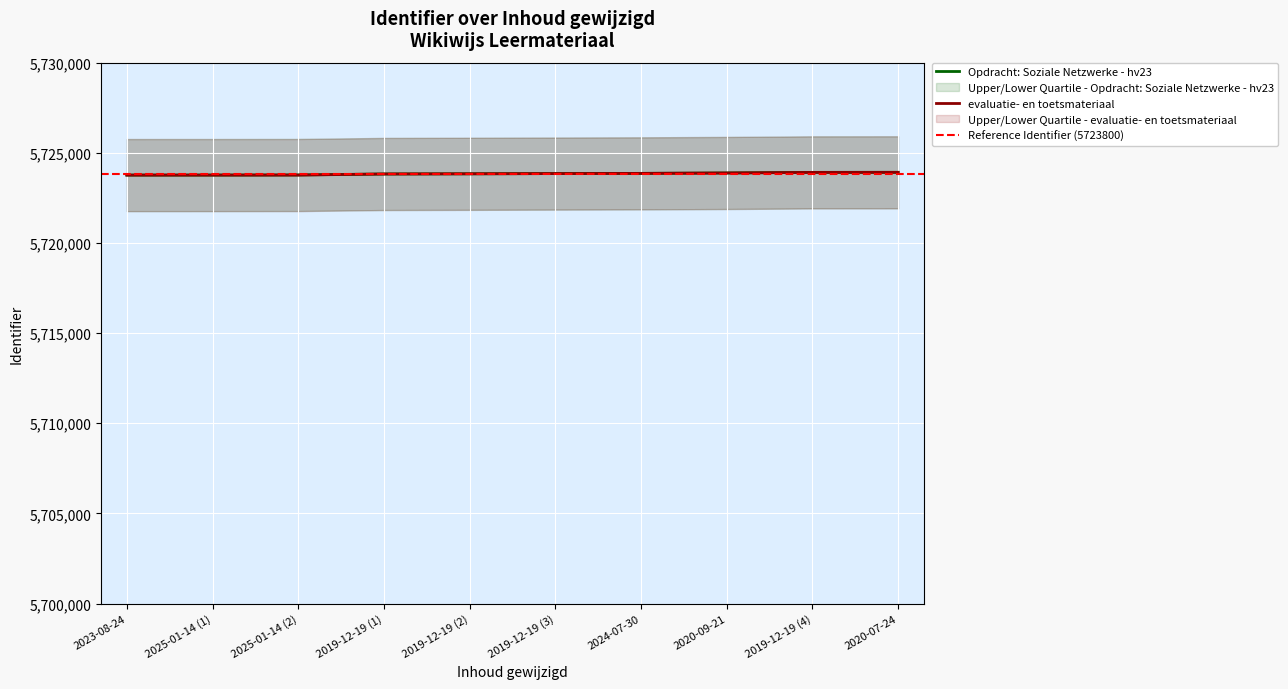

True or false: evaluatie- en toetsmateriaal and Opdracht: Soziale Netzwerke - hv23 cross at least once.

False